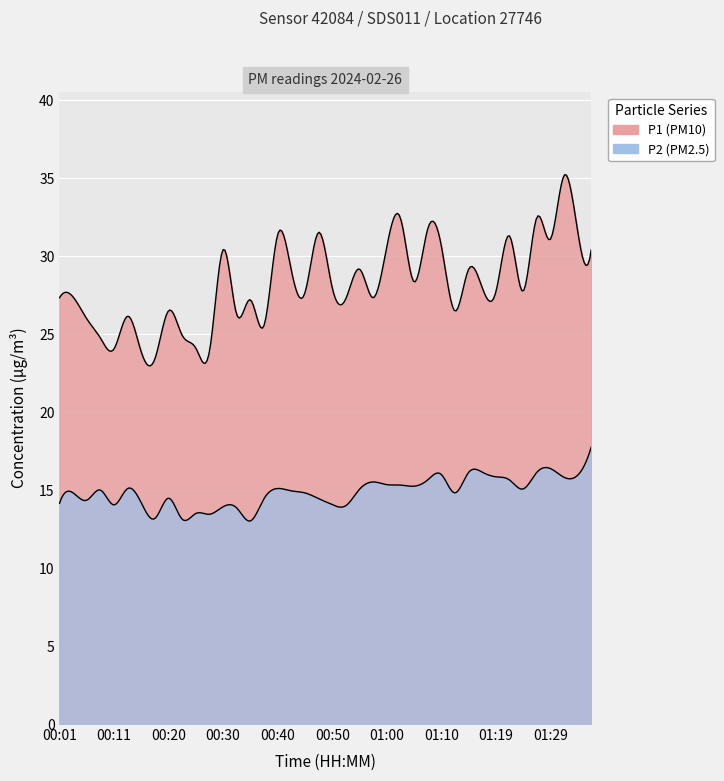

True or false: P2 has more than 1 interior local peaks.

True